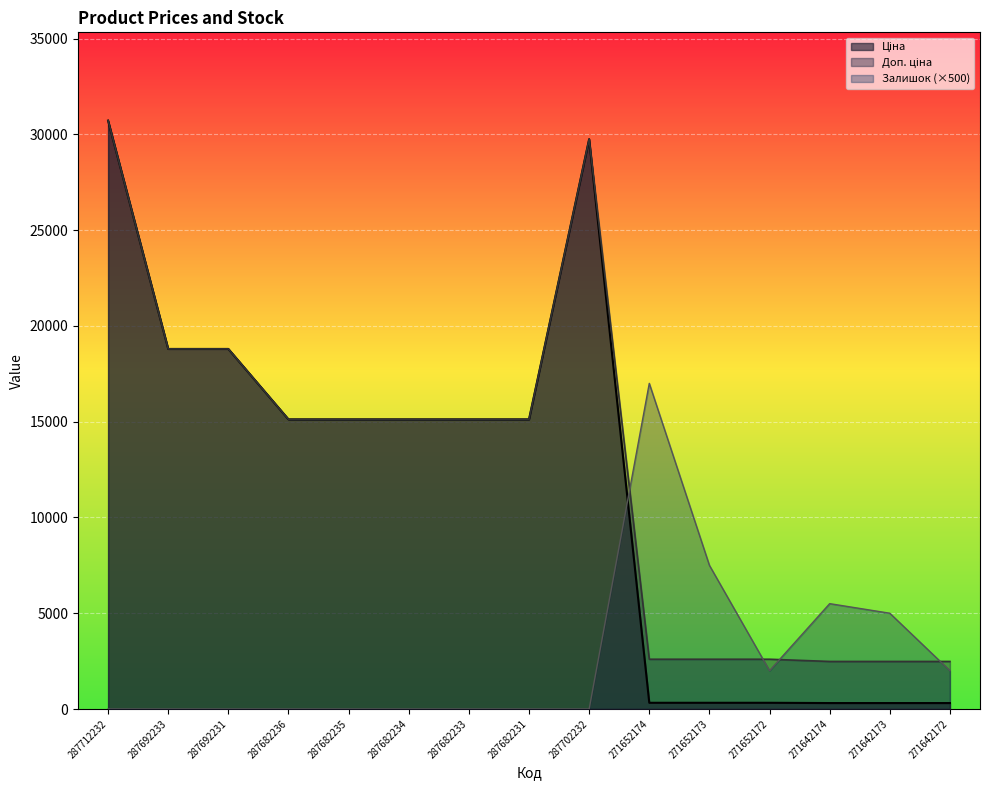

List the series in order of their peak value, highest first.

Ціна, Доп. ціна, Залишок